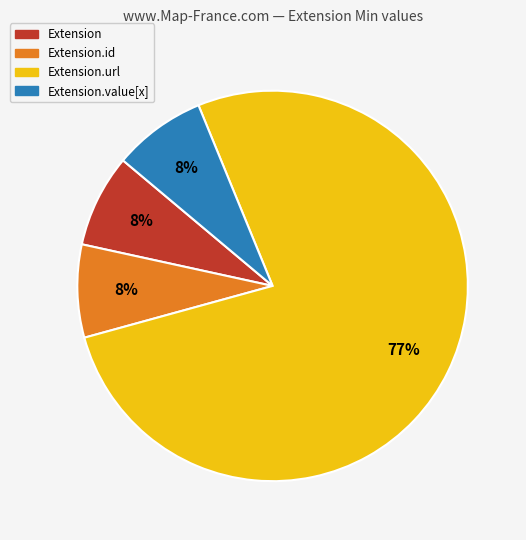

How many segments does this pie chart have?

4